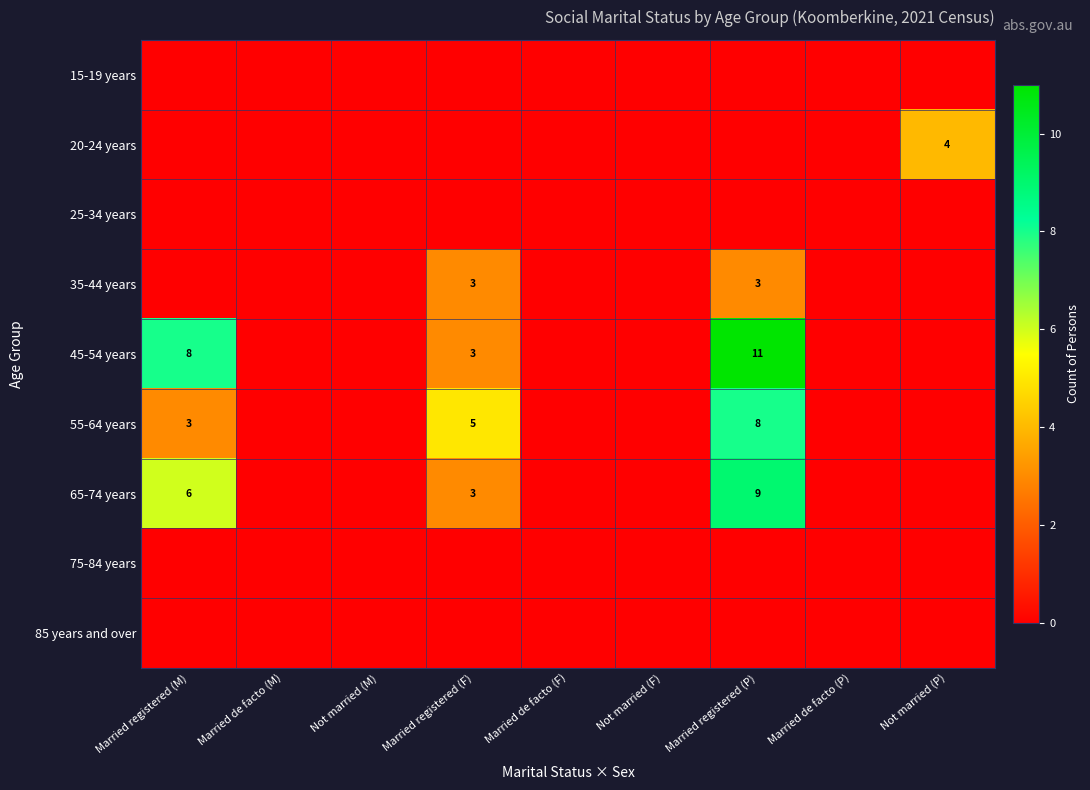

True or false: 35-44 years has a value of 2 at Married registered (P).

False